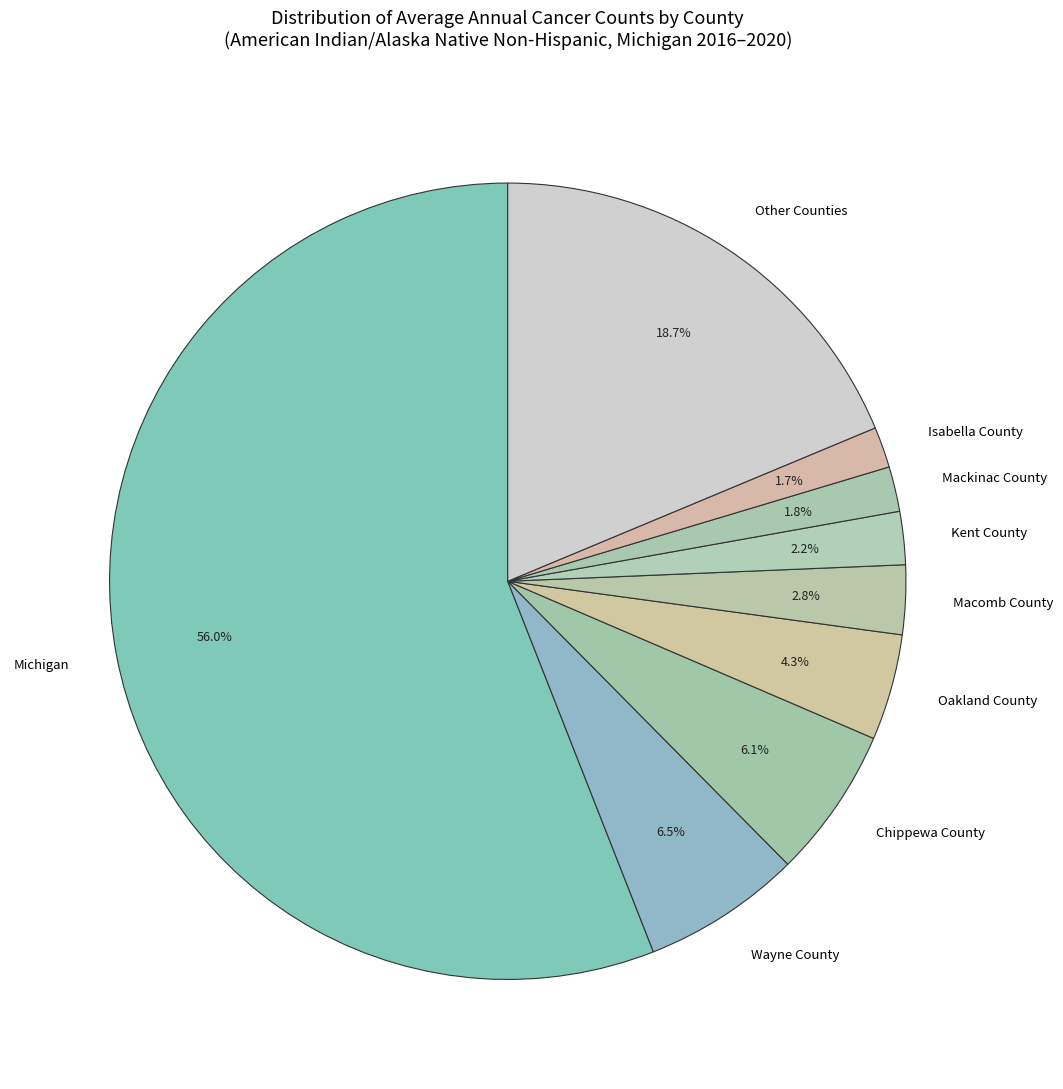

Is there a majority slice in this chart?

Yes